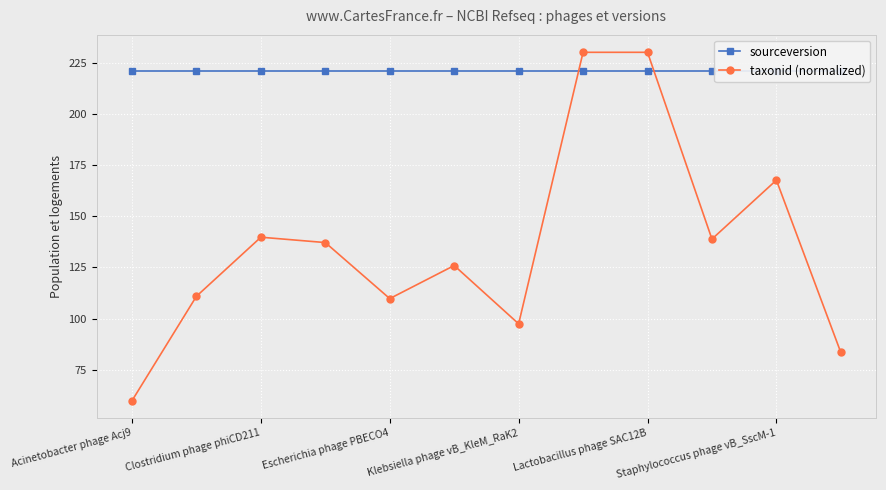

What is the sum of all taxonid (normalized) values?

1631.2